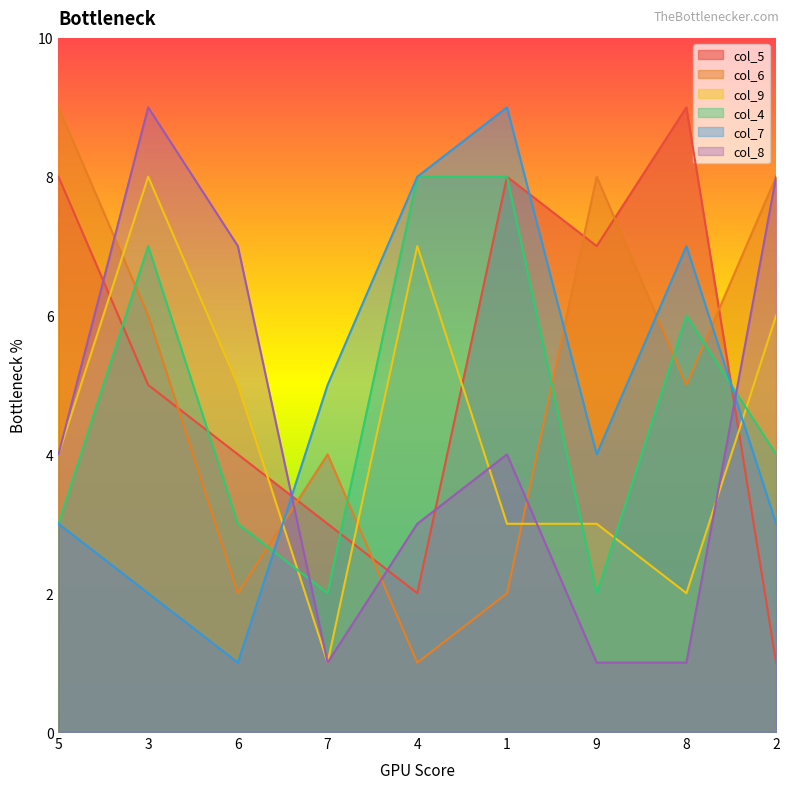

At which category does col_6 reach its first local peak?

7